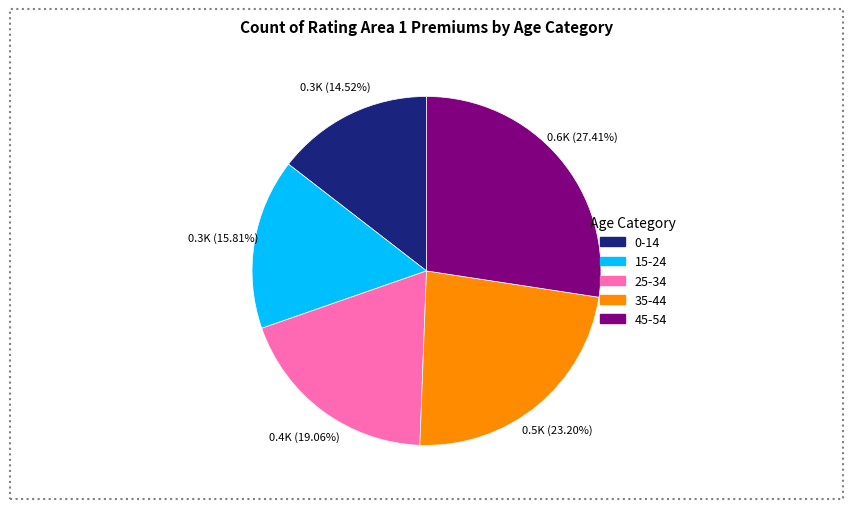

Is it true that 15-24 is 31% of the pie?

False